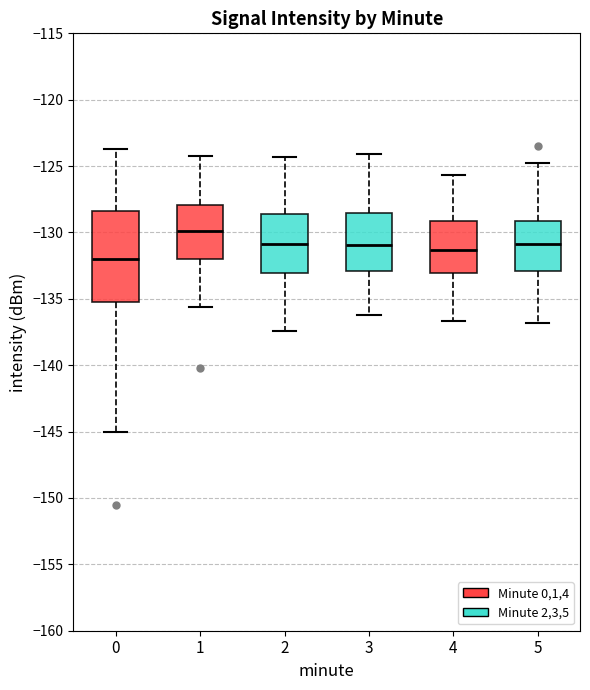

Which box is the tallest, from its lower edge to its upper edge?

0